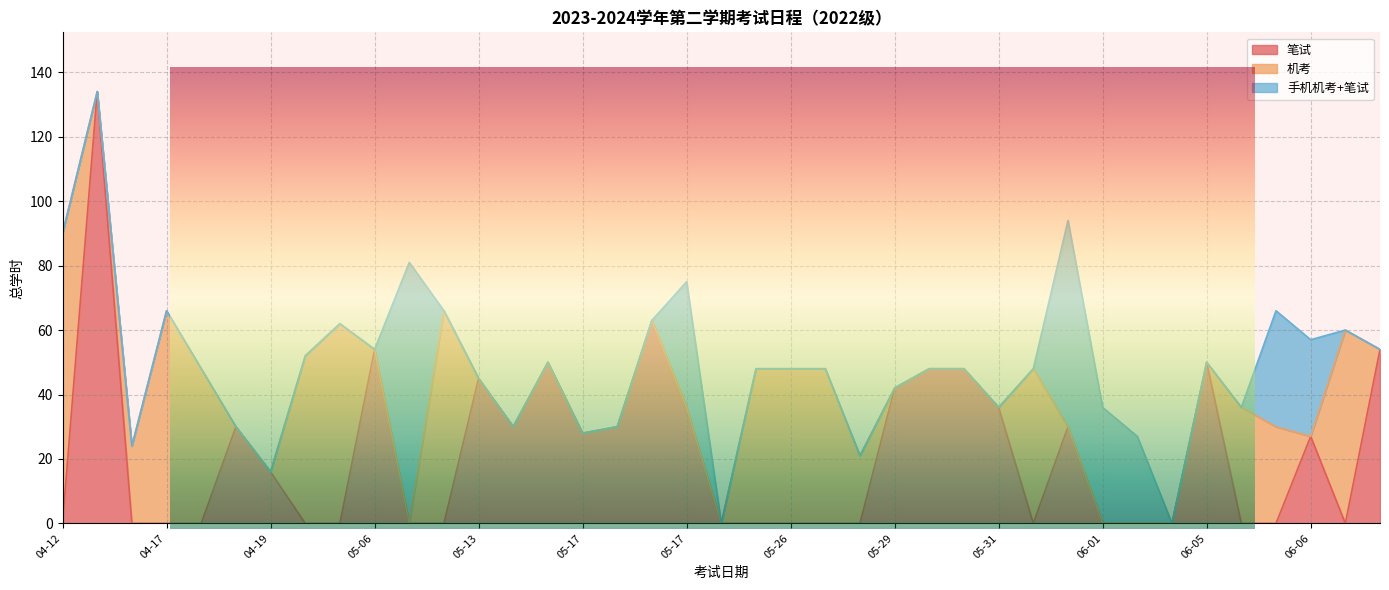

True or false: 笔试 has more than 1 points higher than both neighbors.

True